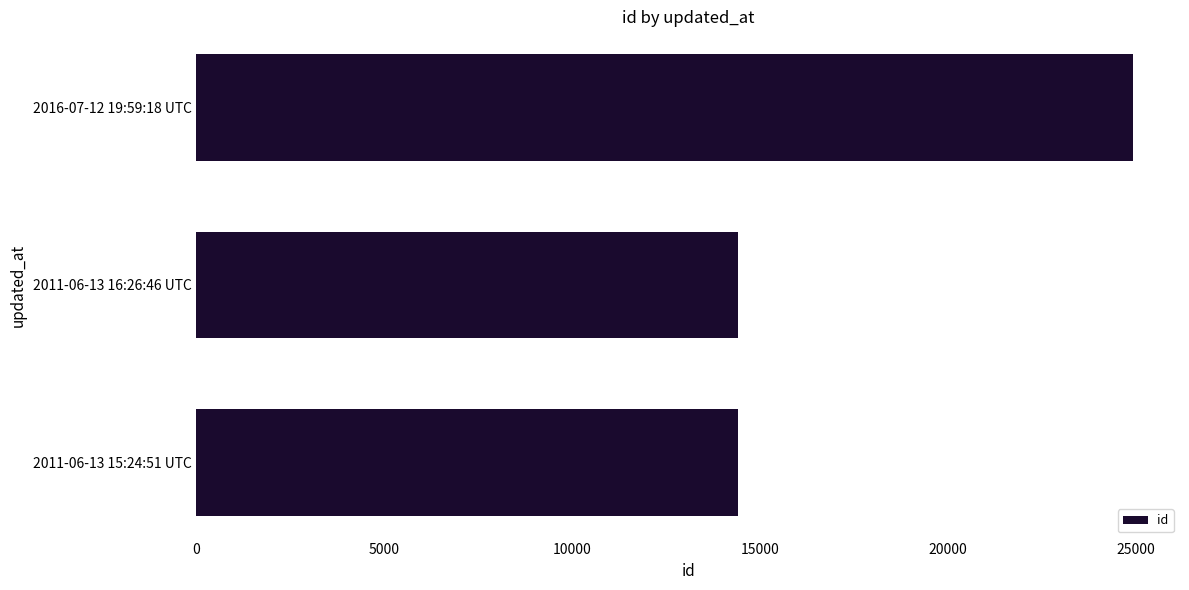

What is the smallest value displayed?

14419